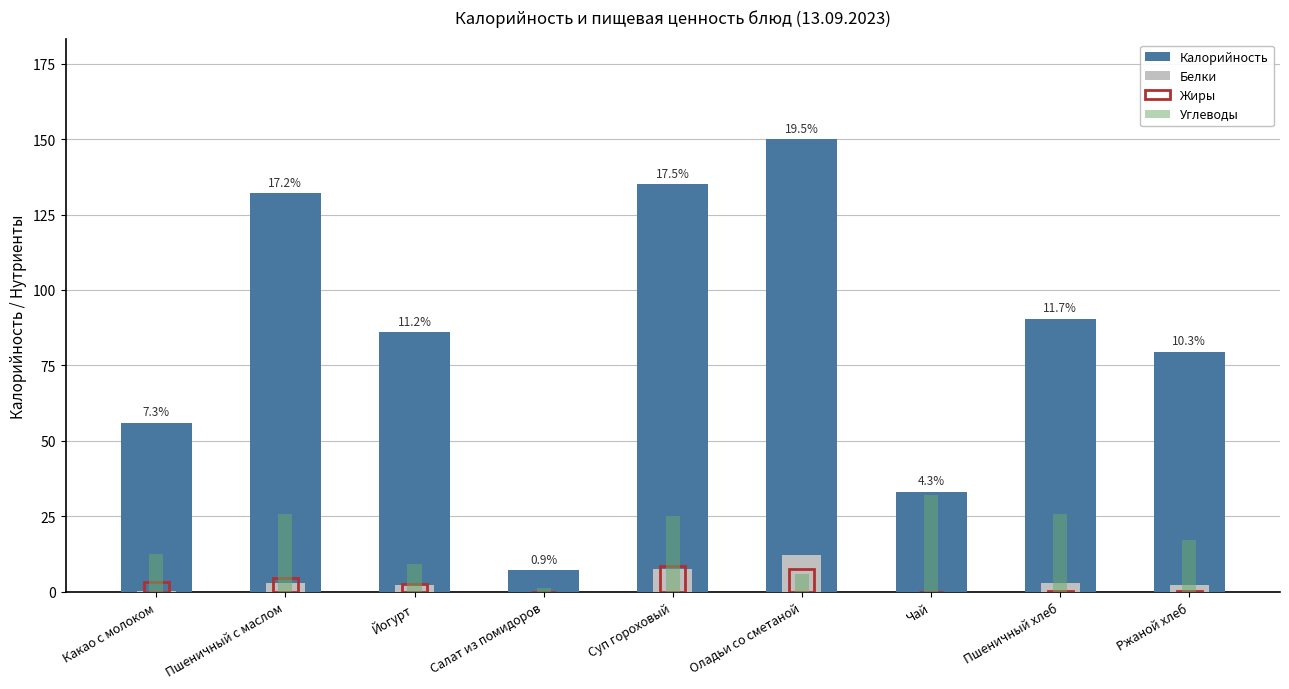

What is the sum of all Калорийность values?

769.4